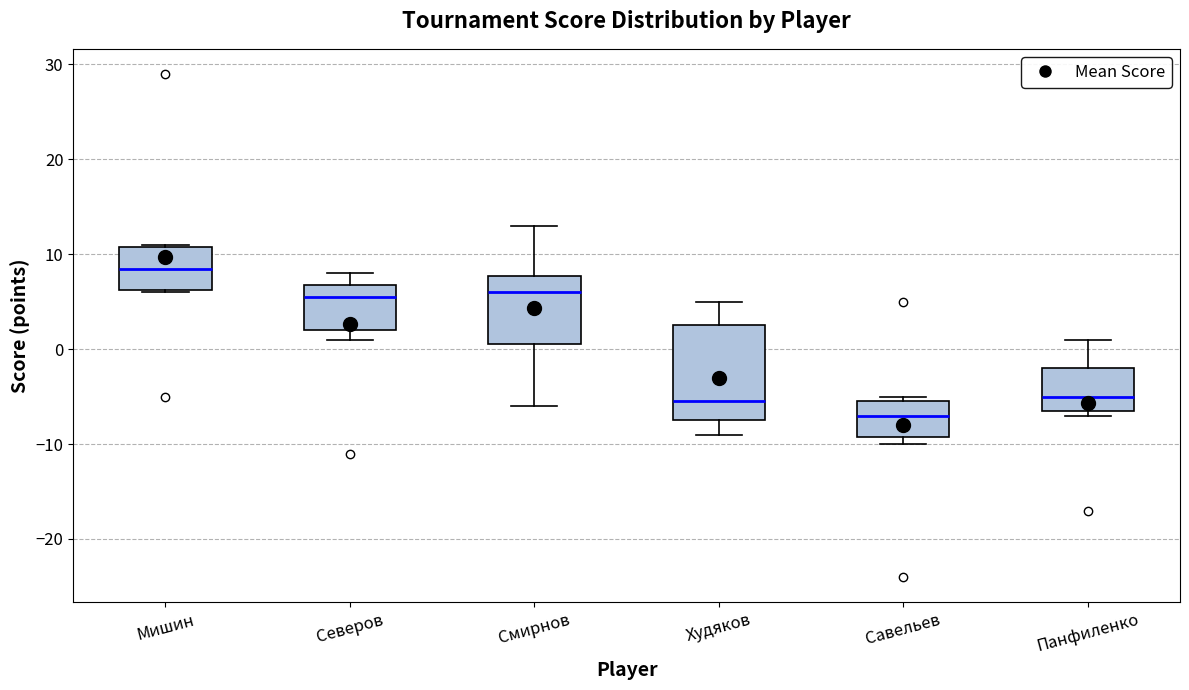

Which box has the highest median line?

Мишин